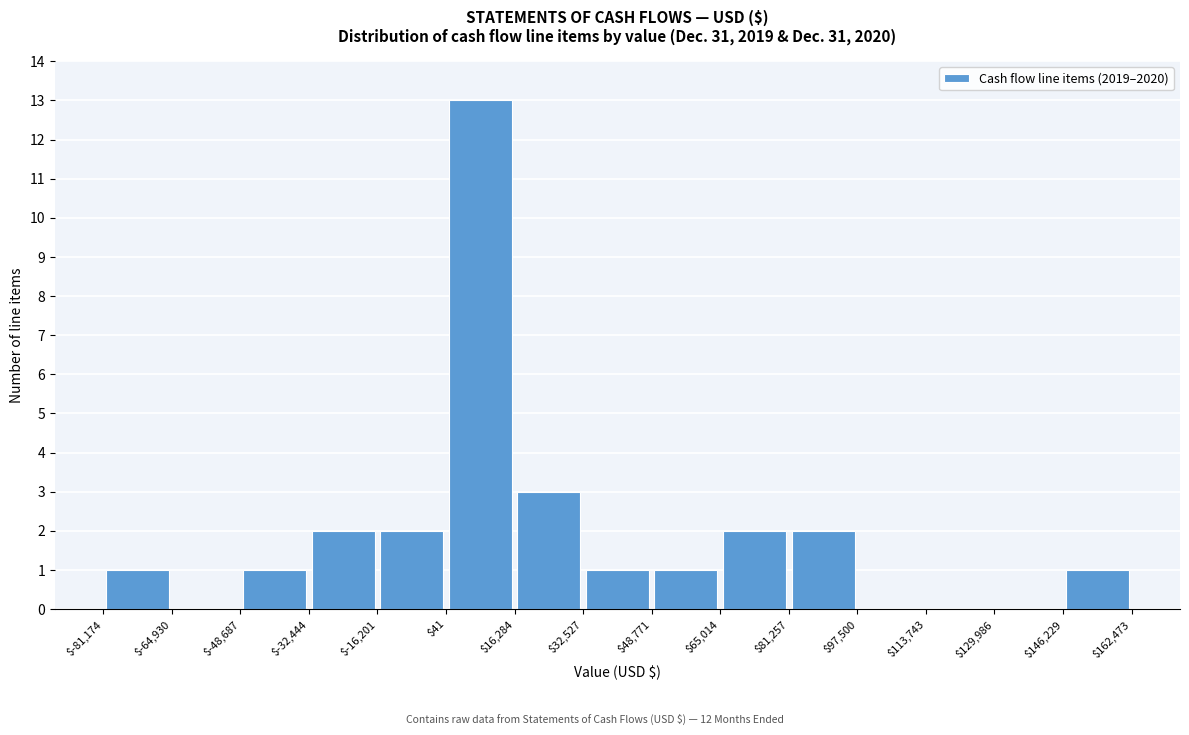

What is the height of the bar covering $-48,687 to $-32,444 on the x-axis? The values are not printed on the chart, so give them approximately, as read against the axis.

1